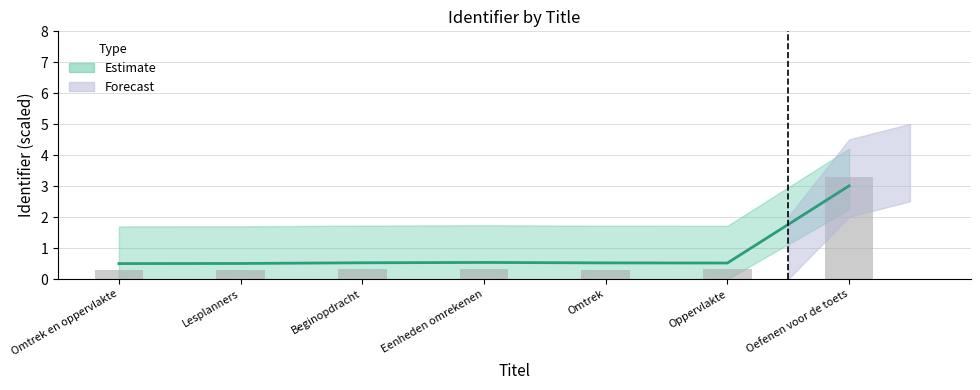

What is the label of the 3rd bar from the left?

Beginopdracht